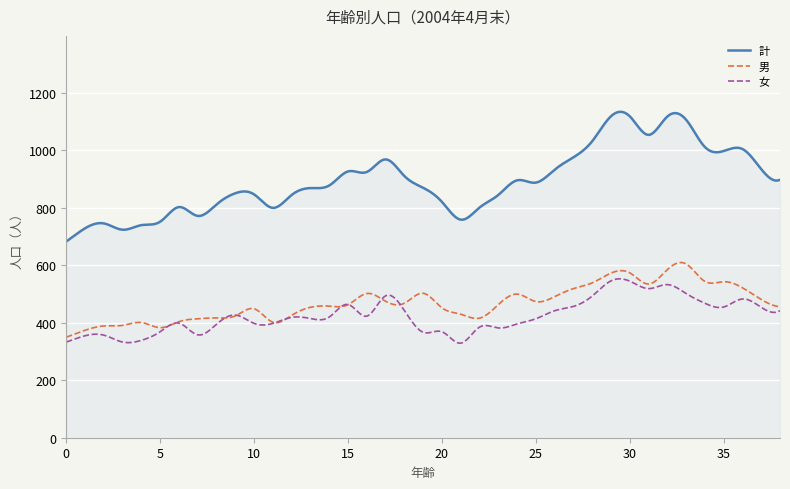

List the series in order of their peak value, highest first.

計, 男, 女